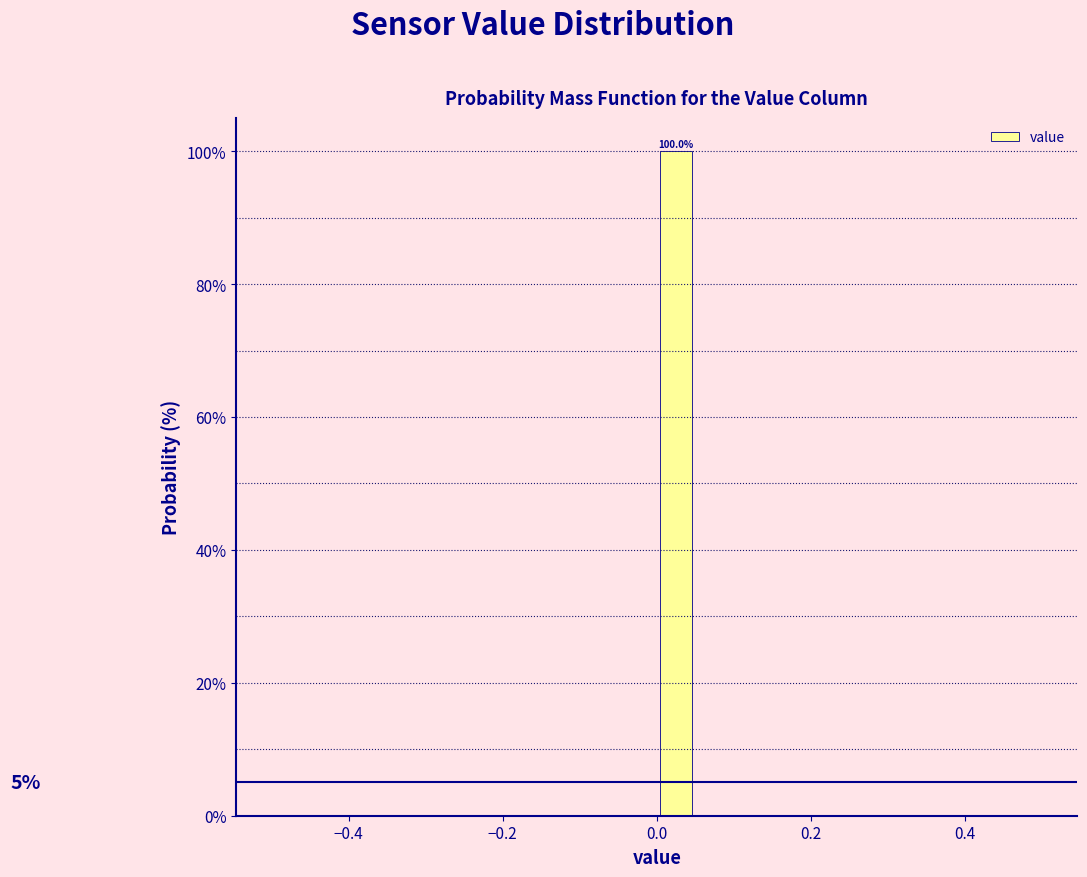

Around what value on the x-axis is the tallest bar? Give the approximate position of its centre, as read against the axis.

0.02